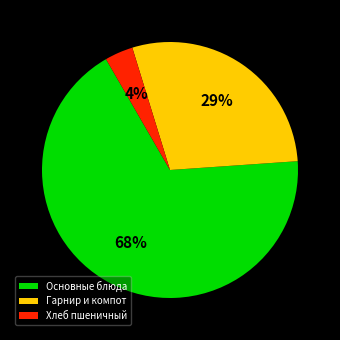

How many slices are in this pie chart?

3